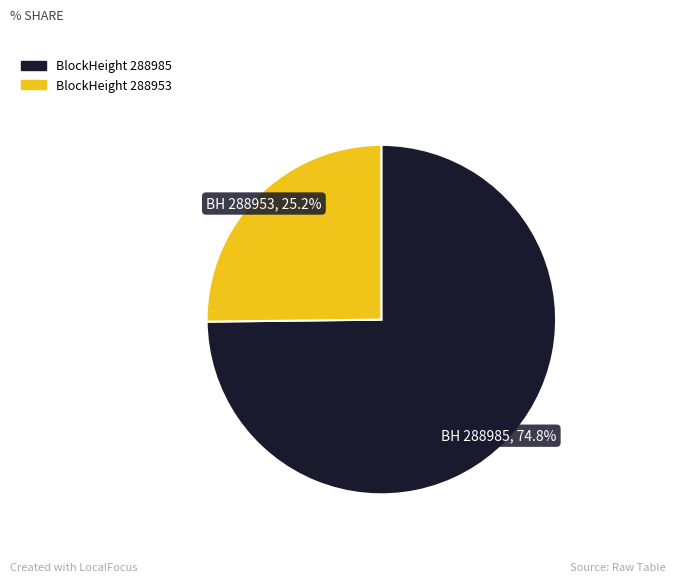

What is the majority slice?

BlockHeight 288985